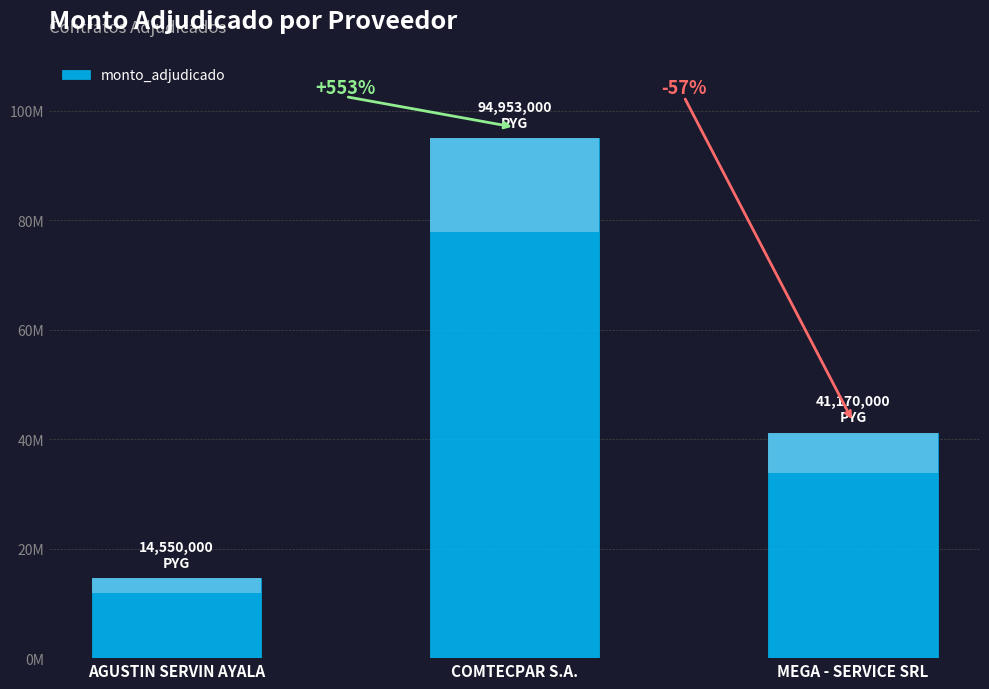

What is the sum of the values at COMTECPAR S.A. and MEGA - SERVICE SRL?

136123000